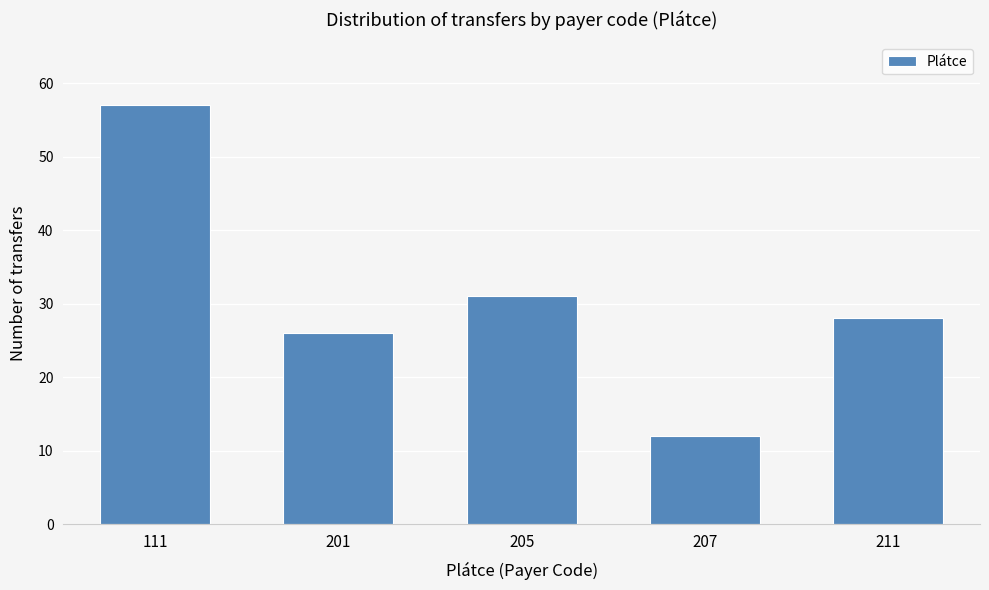

Reading right to left, transcribe all the data shown in this chart.

28	12	31	26	57